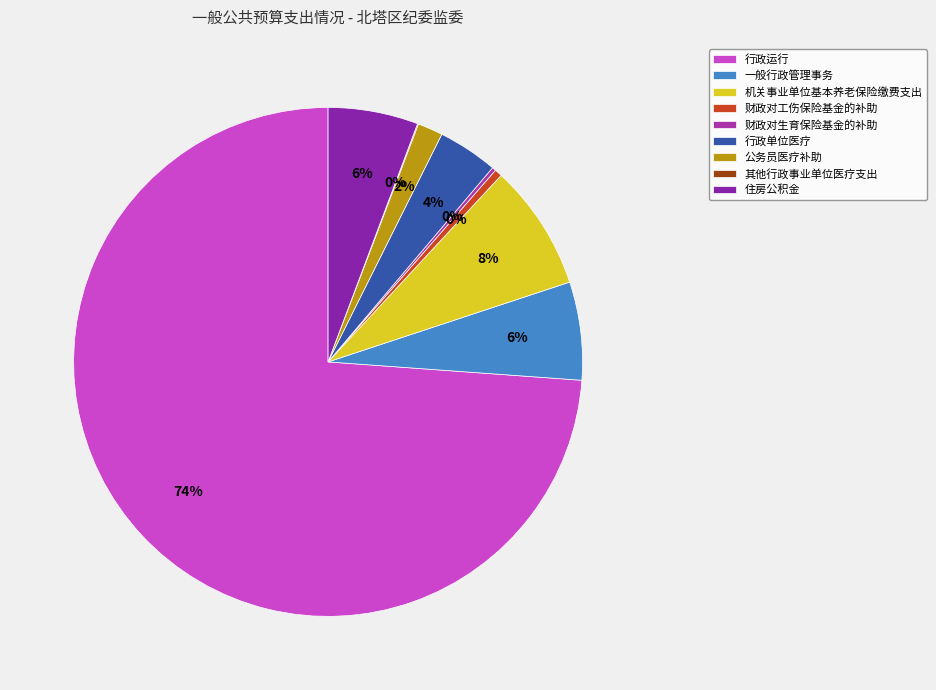

How many slices are in this pie chart?

9